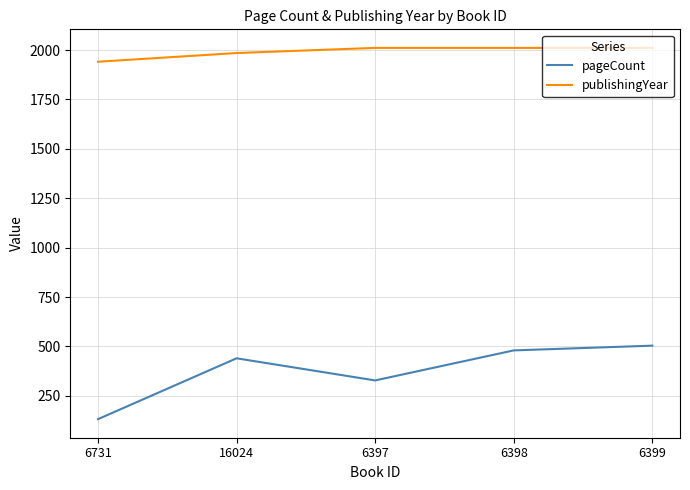

True or false: pageCount and publishingYear cross at least once.

False